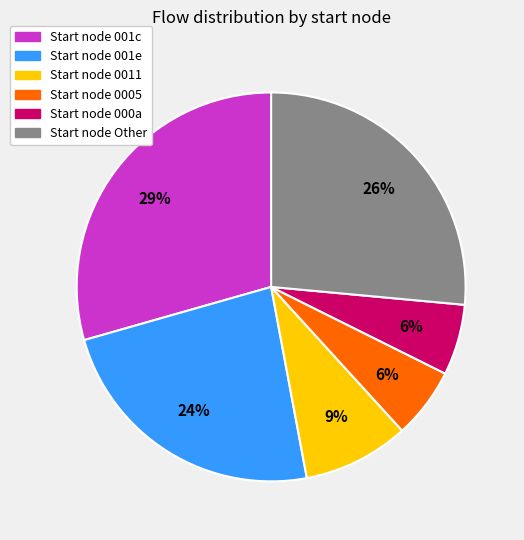

Does any single category account for the majority?

No